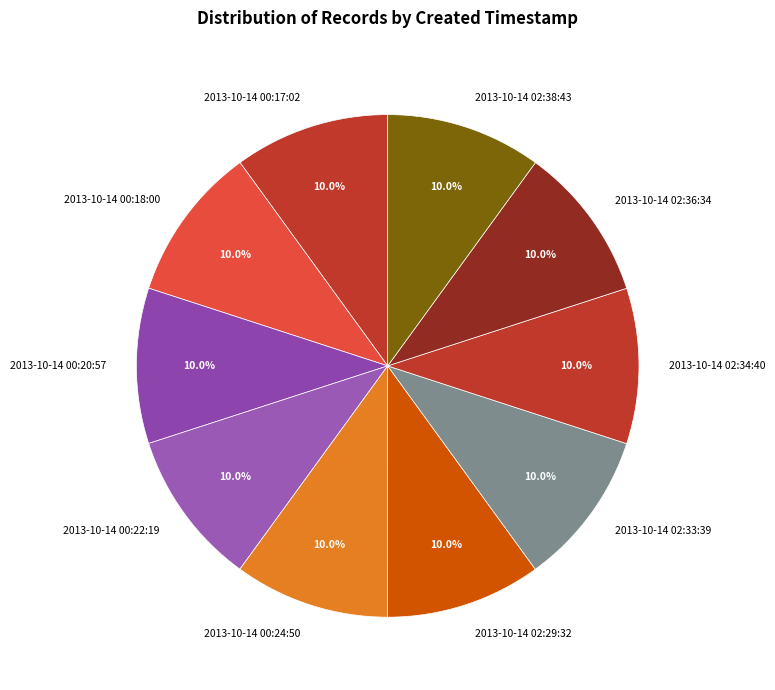

Is there a majority slice in this chart?

No